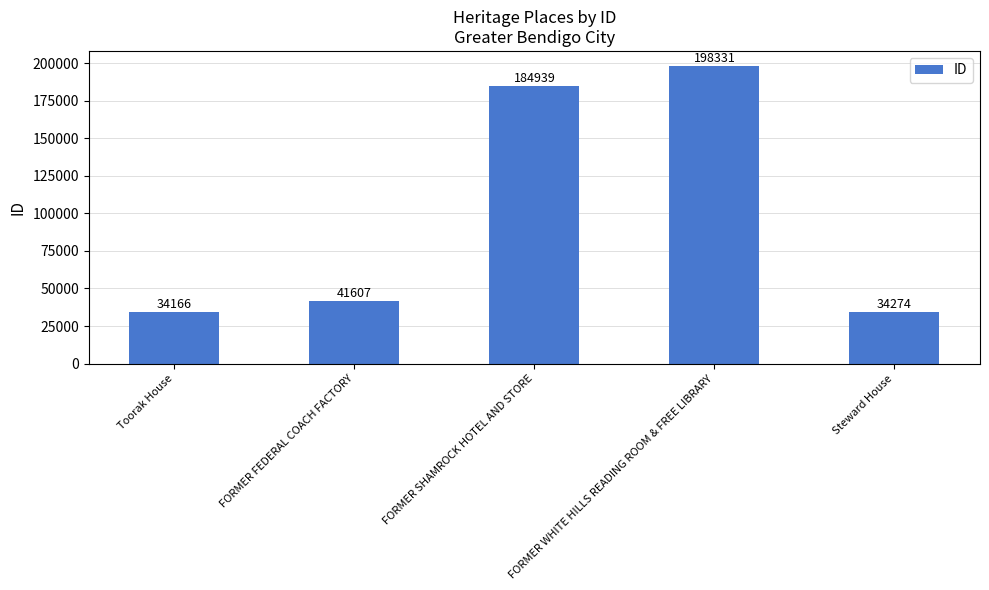

What is the change in value from FORMER FEDERAL COACH FACTORY to Steward House?

-7333